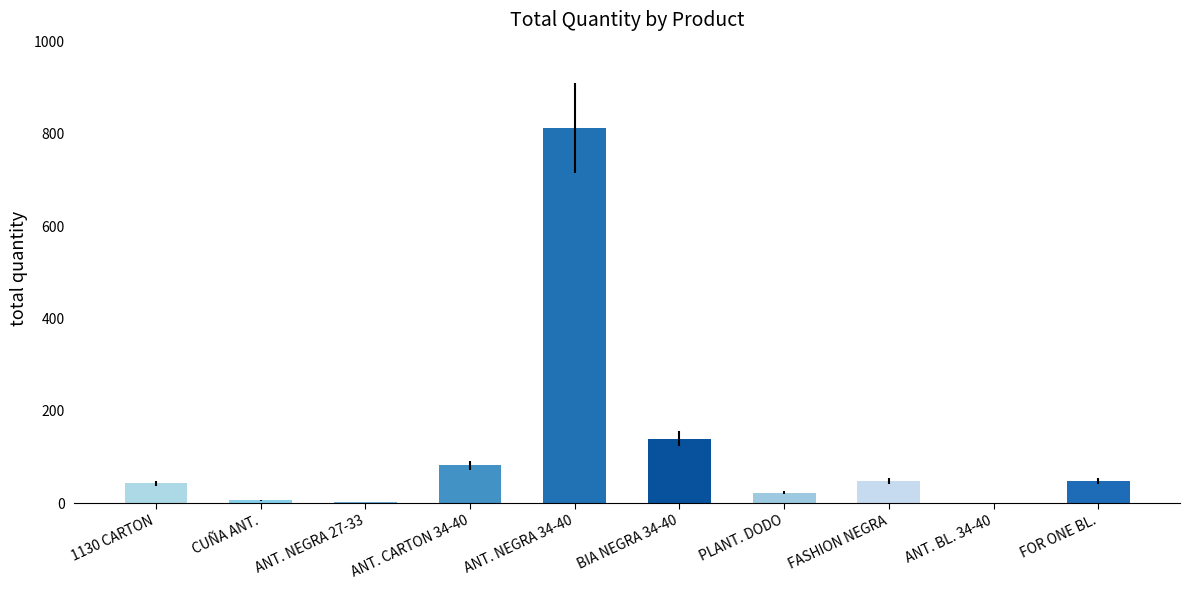

Which has a higher value, 1130 CARTON or ANT. CARTON 34-40?

ANT. CARTON 34-40